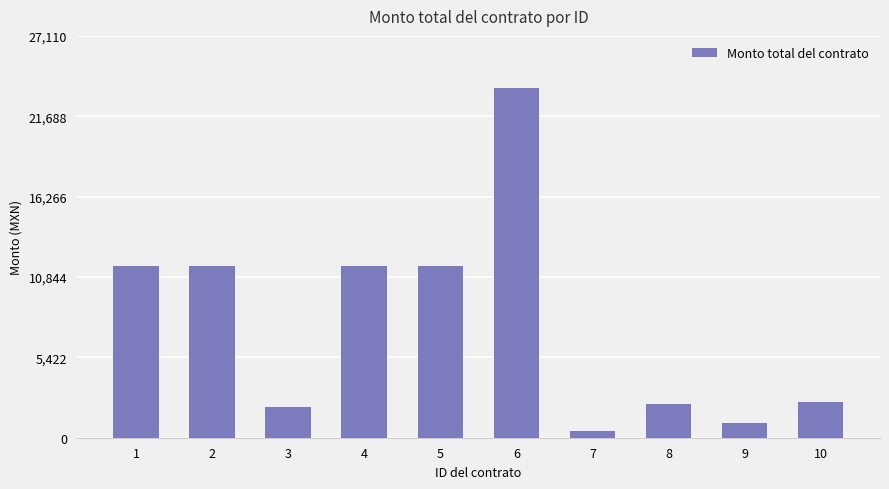

How many distinct data groups are displayed?

1